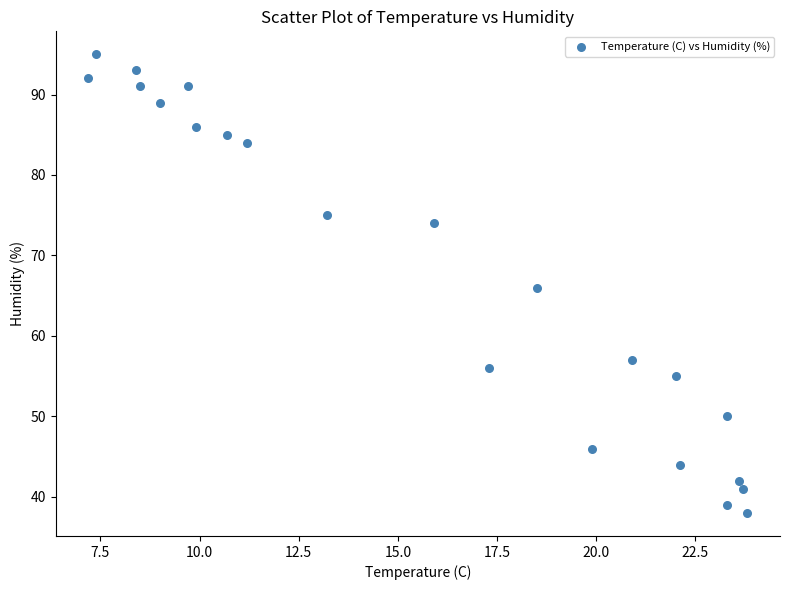

How many data points are displayed?

22